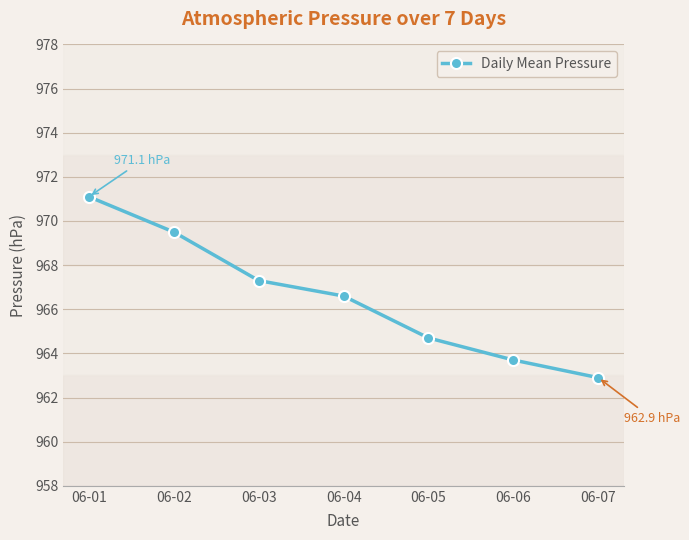

How many values are below 966?

3